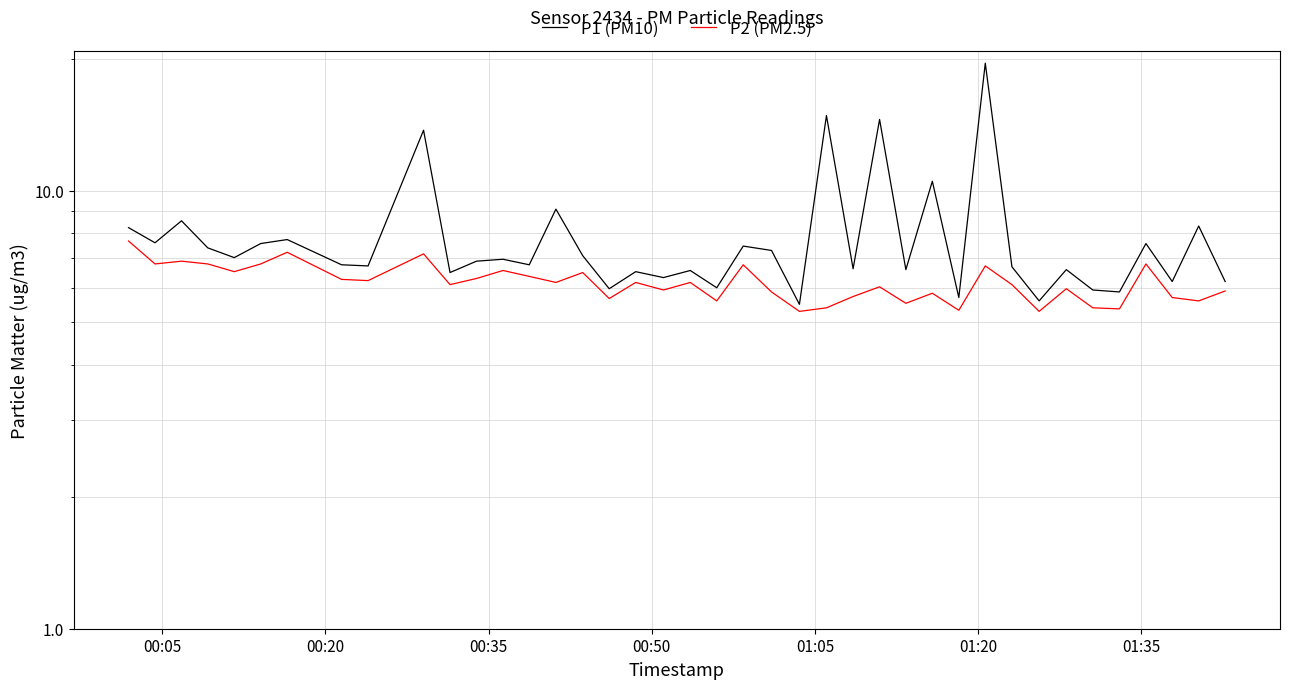

Reading left to right, transcribe all the data shown in this chart.

P1 (PM10): 8.2	7.6	8.5	7.4	7.0	7.6	7.7	6.8	6.7	13.7	6.5	6.9	7.0	6.8	9.1	7.1	6.0	6.5	6.3	6.6	6.0	7.5	7.3	5.5	14.8	6.6	14.5	6.6	10.5	5.7	19.5	6.7	5.6	6.6	5.9	5.9	7.6	6.2	8.3	6.2
P2 (PM2.5): 7.7	6.8	6.9	6.8	6.5	6.8	7.2	6.3	6.2	7.2	6.1	6.3	6.6	6.4	6.2	6.5	5.7	6.2	5.9	6.2	5.6	6.8	5.9	5.3	5.4	5.7	6.0	5.5	5.8	5.3	6.7	6.1	5.3	6.0	5.4	5.4	6.8	5.7	5.6	5.9